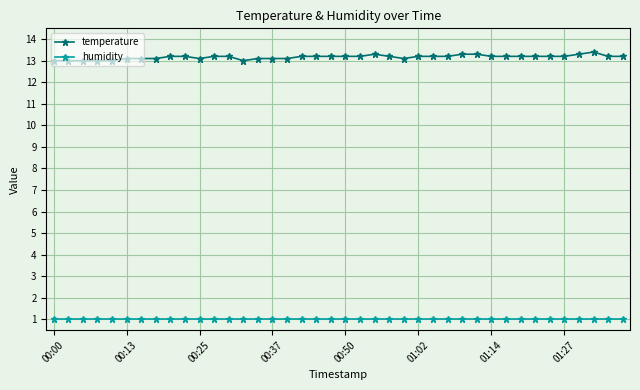

Which series has the widest spread of values?

temperature